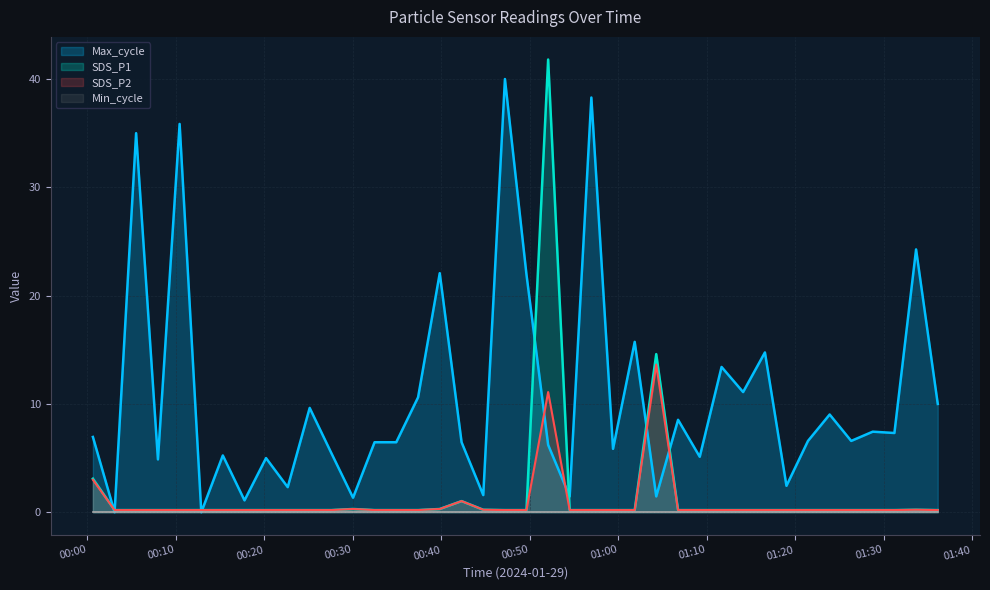

How many interior local peaks does the Max_cycle series have?

15